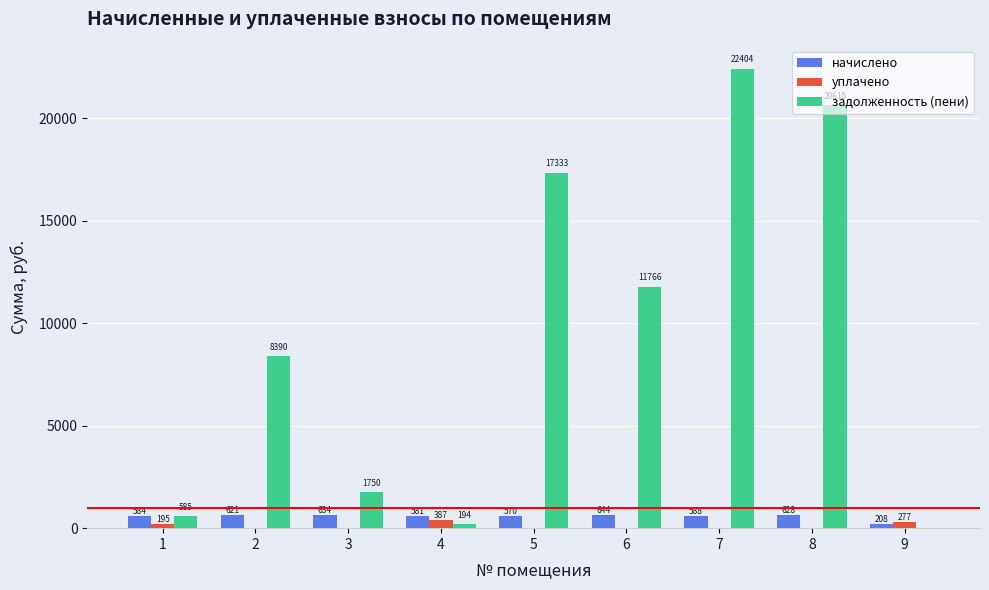

At which label is начислено closest to 426?

5